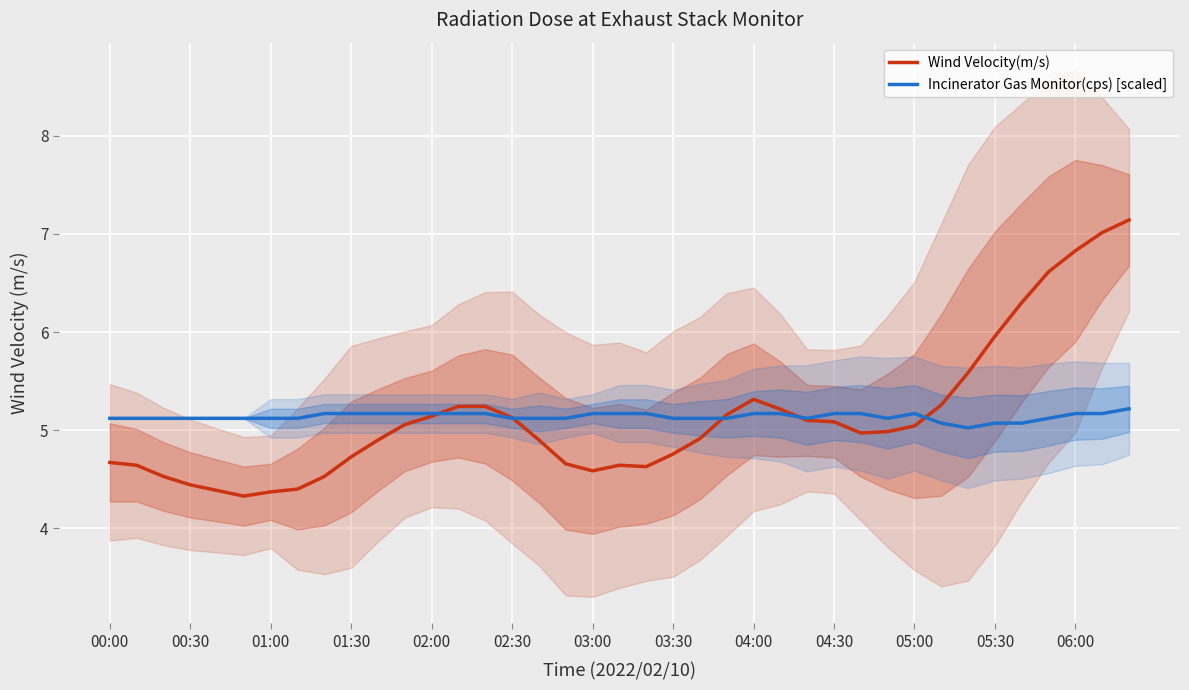

True or false: Wind Velocity(m/s) has more than 0 points higher than both neighbors.

True